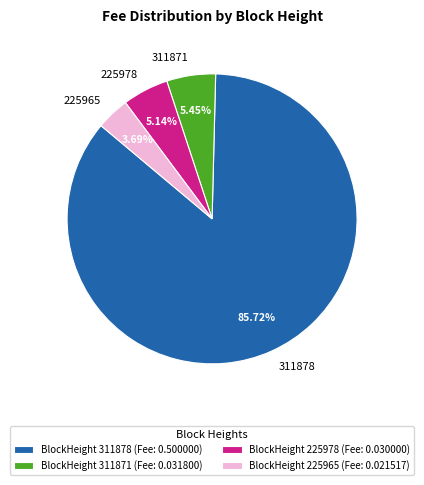

To the nearest percent, what percentage of the pie is 225965?

4%